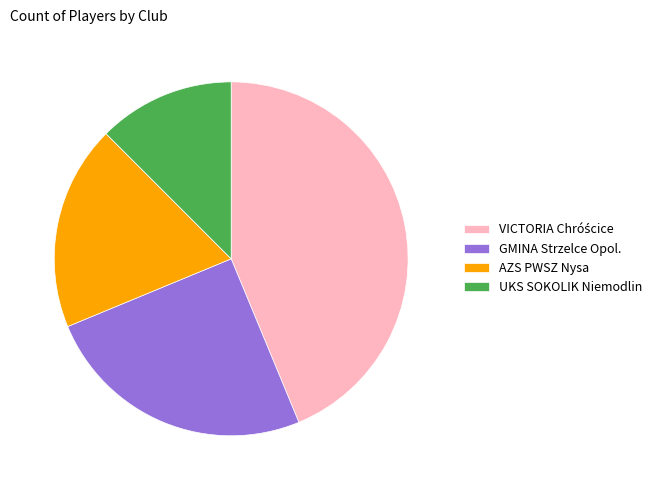

Which slice is the smallest?

UKS SOKOLIK Niemodlin